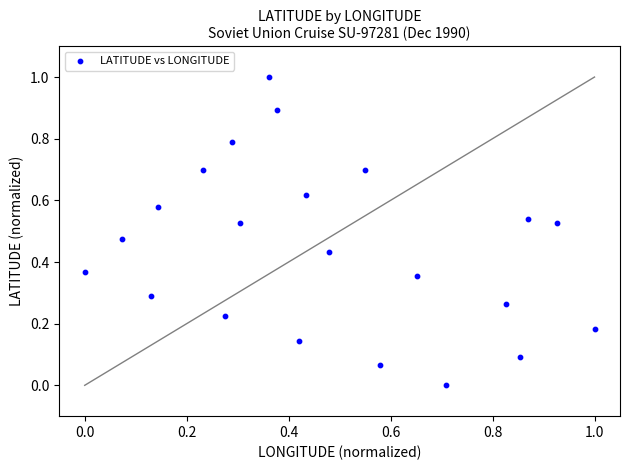

What is the range of Y values (max minus min)?

1.0